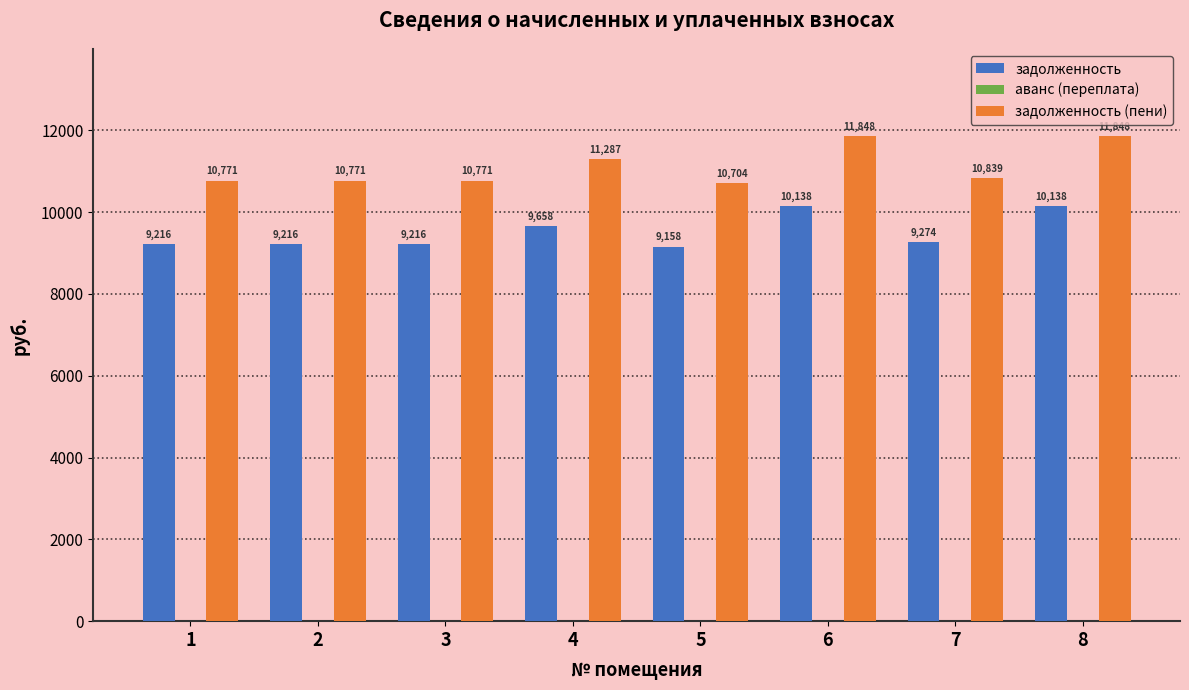

Which category has the lowest value in the задолженность (пени) series?

5